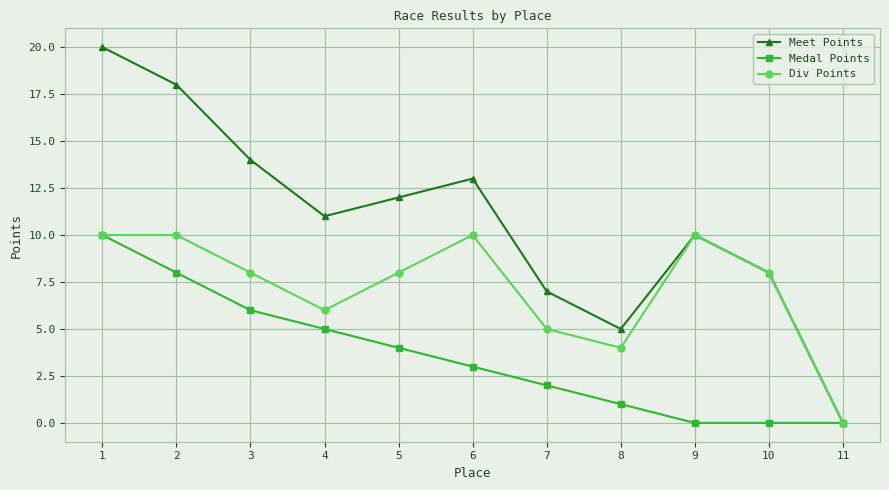

How many positive values does the Div Points series have?

10